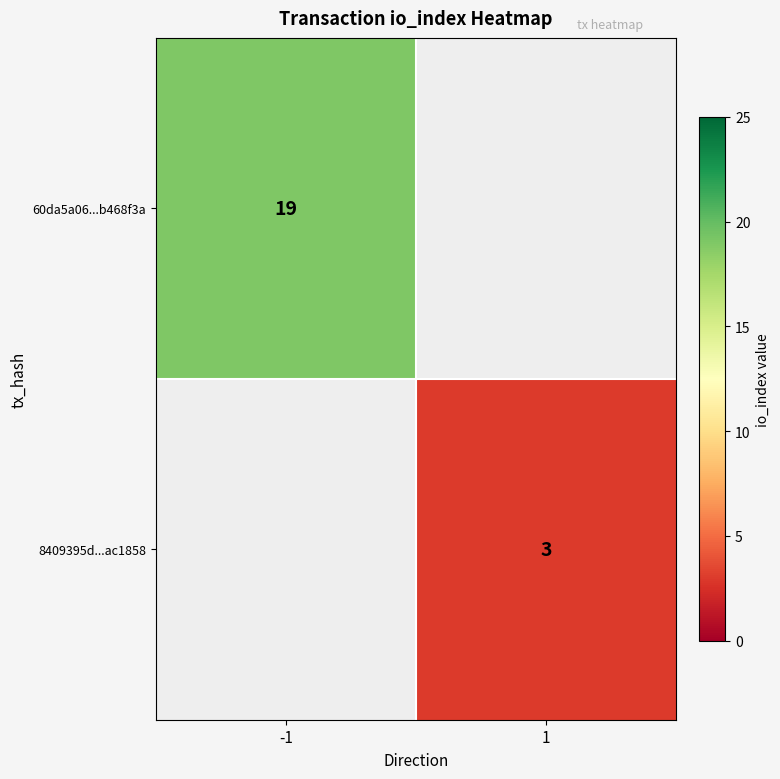

At which category does the chart reach its minimum across all series?

1